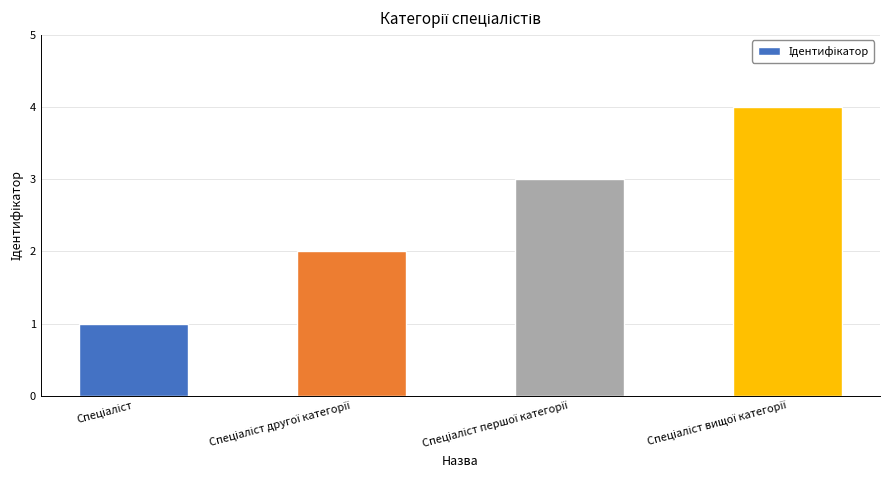

What is the maximum value shown in the chart?

4